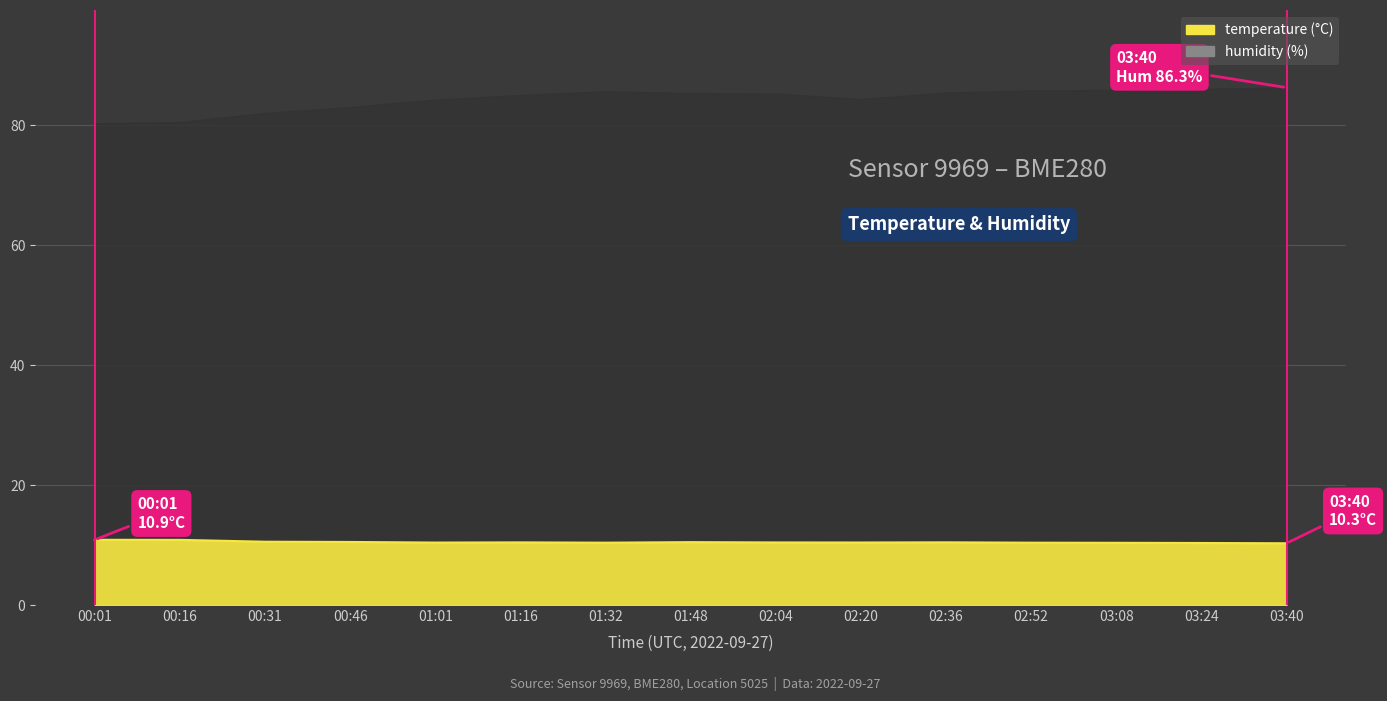

What is the difference between the humidity values at 01:32 and 02:52?

0.1